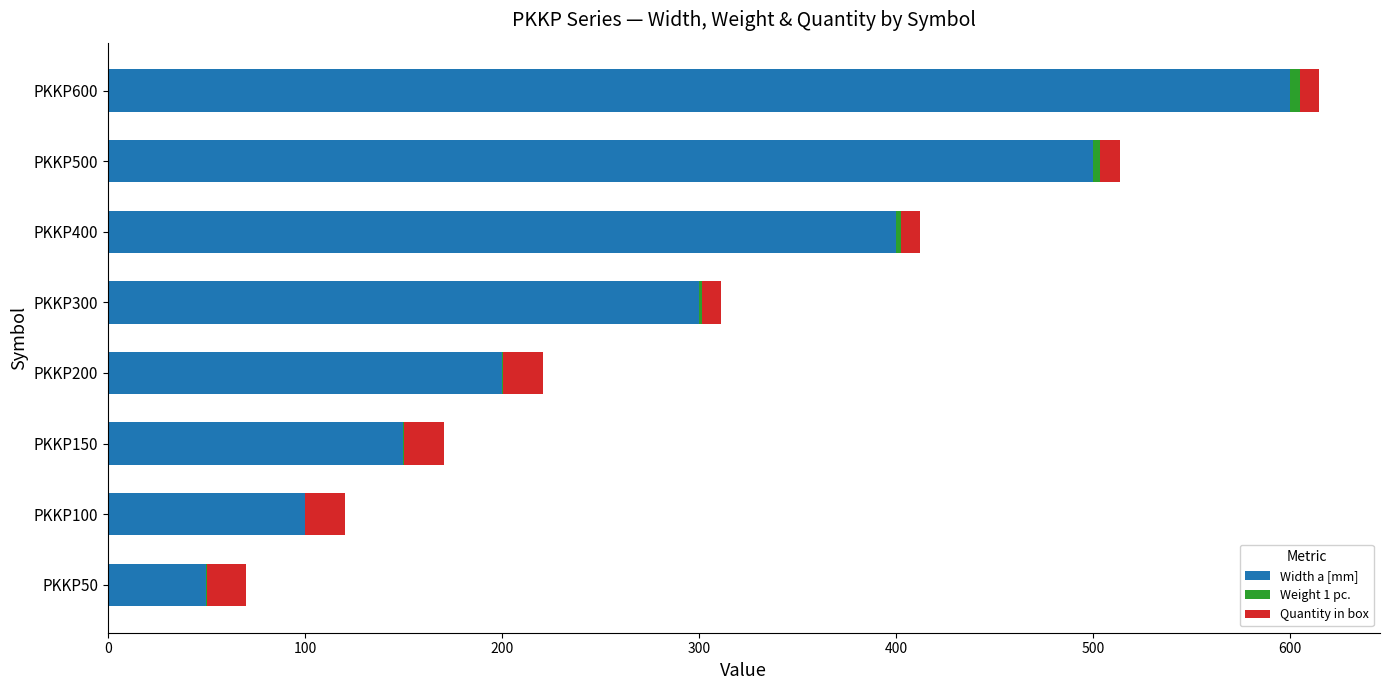

At which label does Width a [mm] reach its peak?

PKKP600